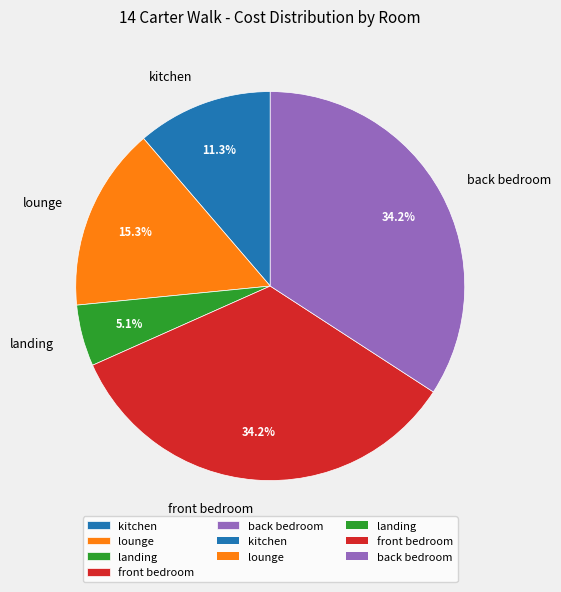

Between front bedroom and landing, which is larger?

front bedroom